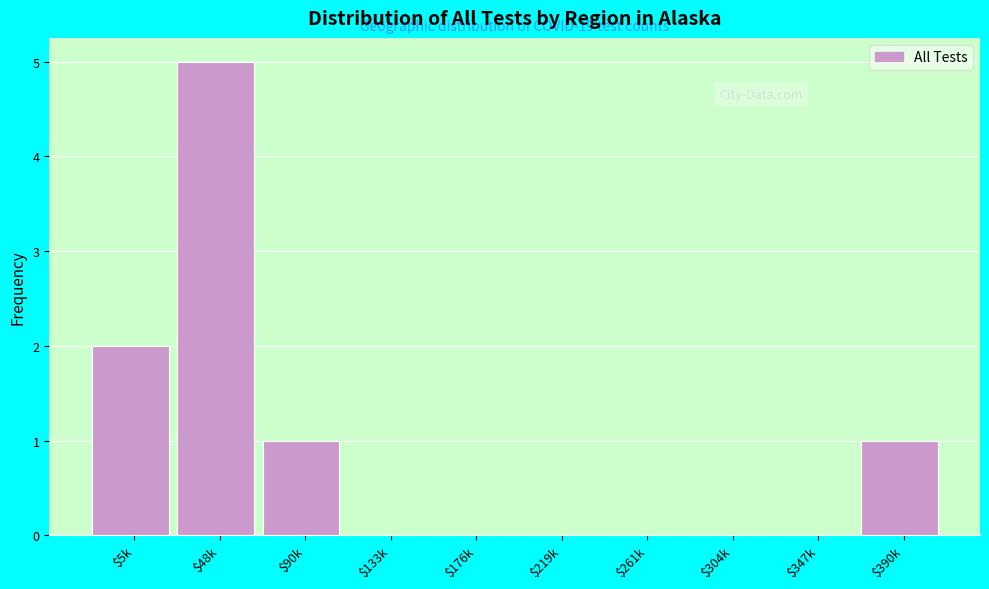

Which category has the highest value across all series?

$48k